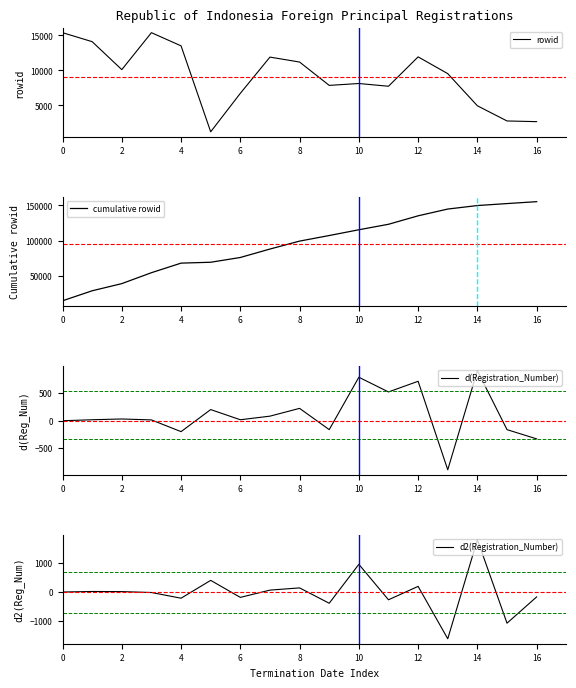

True or false: cumulative rowid has a value of 76515 at 6.

True